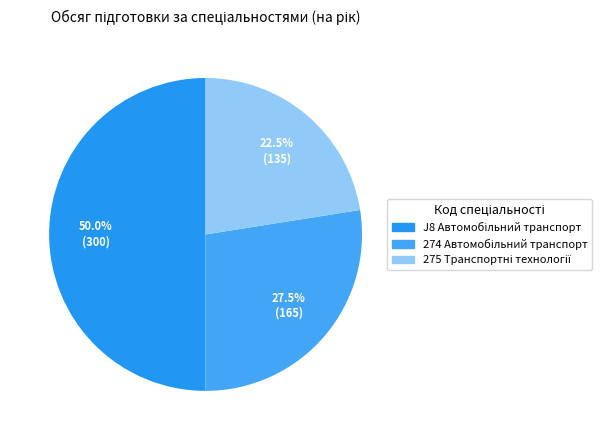

Does 275 Транспортні технології account for over 50% of the chart?

No